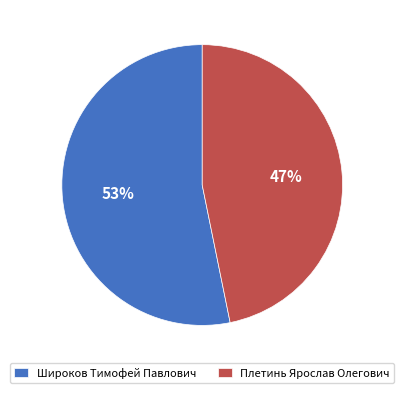

Rank the categories by value from lowest to highest.

Плетинь Ярослав Олегович, Широков Тимофей Павлович